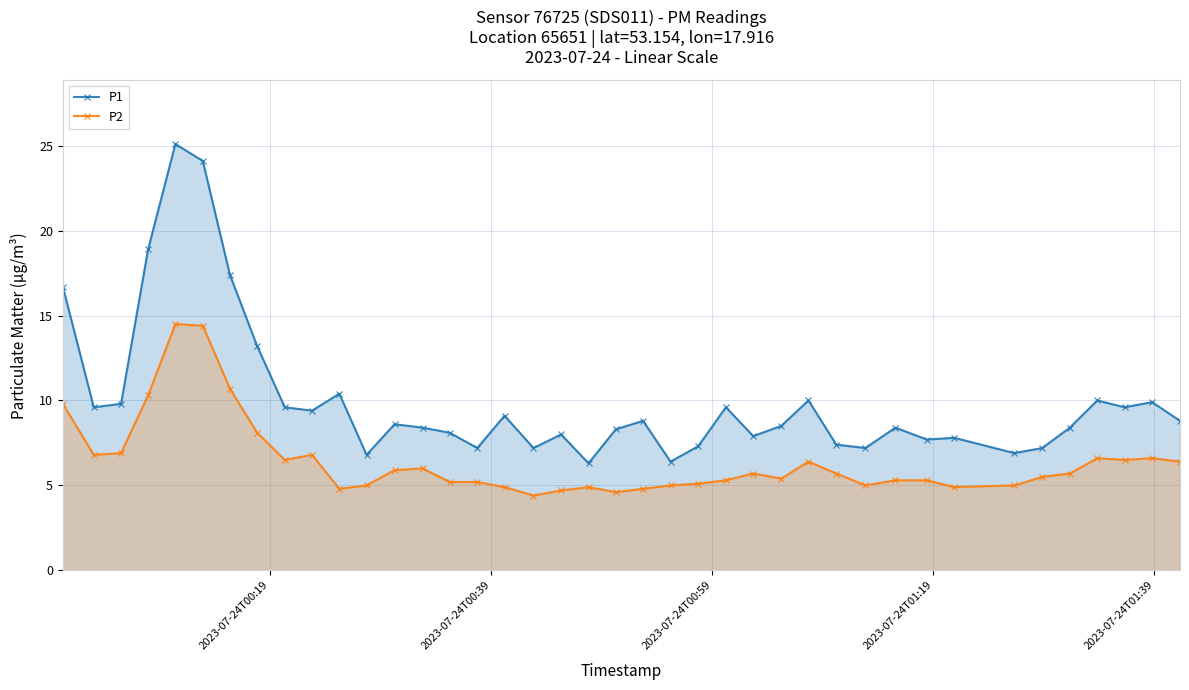

What is the maximum value for P2?

14.5